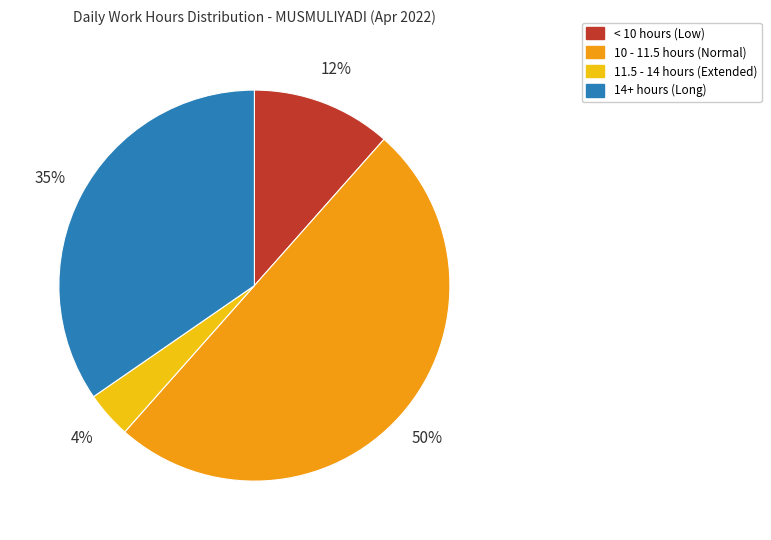

How many segments does this pie chart have?

4